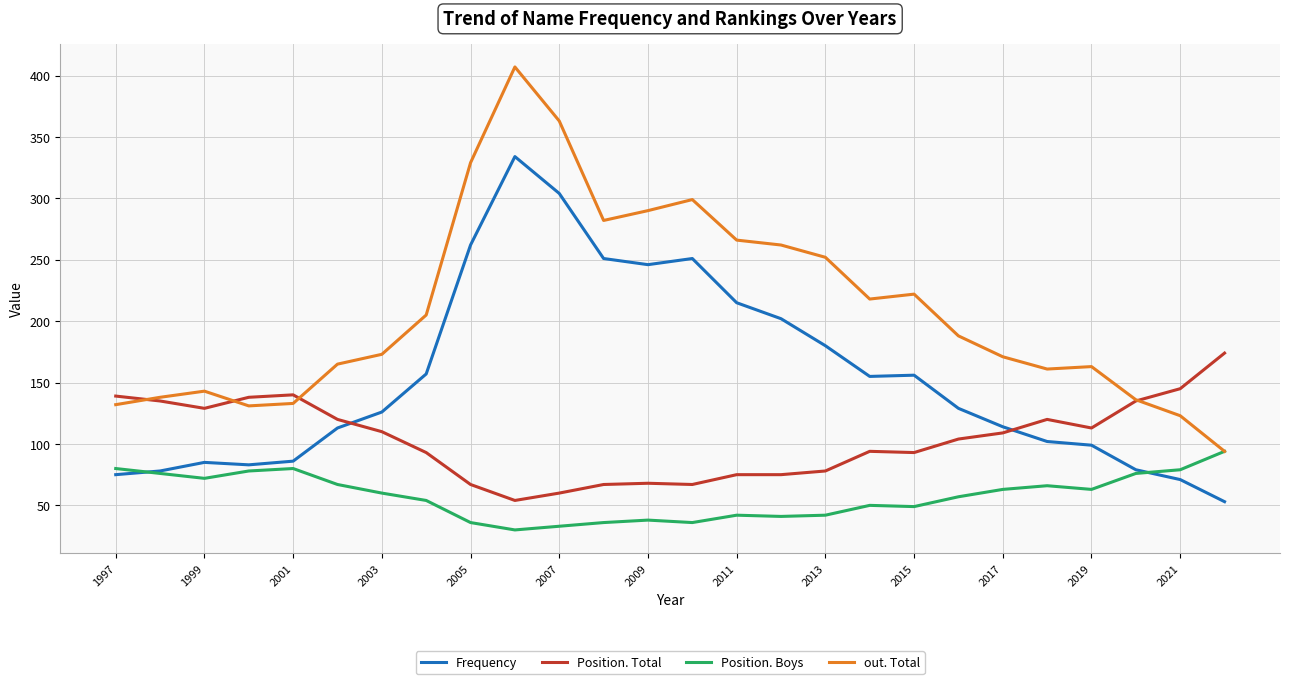

Which series has the widest spread of values?

out. Total